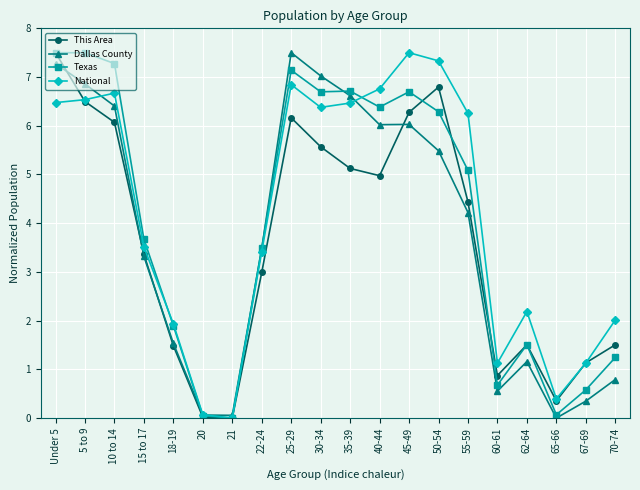

Is the value of Texas at 21 greater than the value of This Area at 65-66?

No